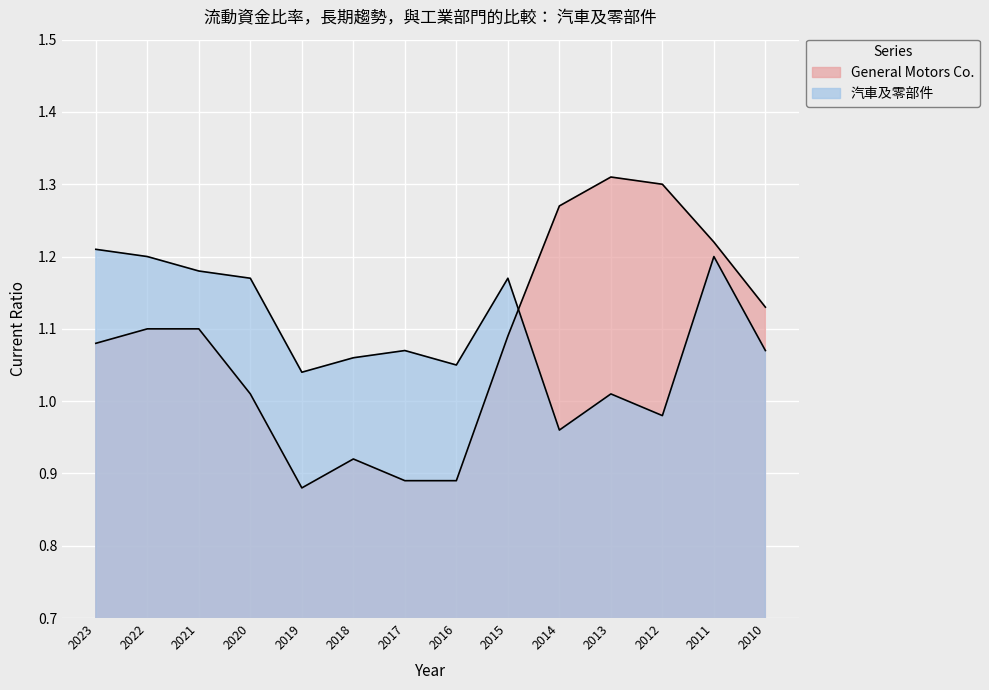

How many data points in 汽車及零部件 are less than 1?

2